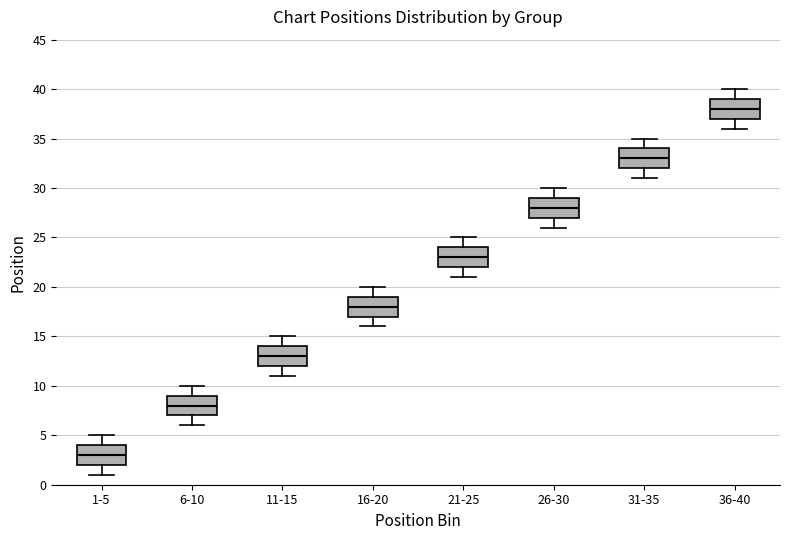

Reading left to right, transcribe this box plot: for each box, give where its median line is, the range the box spans, and where its two whiskers end, as read against the y-axis. The values are not printed on the chart, so give them approximately, as read against the axis.

1-5: median 3, box 2 to 4, whiskers 1 to 5
6-10: median 8, box 7 to 9, whiskers 6 to 10
11-15: median 13, box 12 to 14, whiskers 11 to 15
16-20: median 18, box 17 to 19, whiskers 16 to 20
21-25: median 23, box 22 to 24, whiskers 21 to 25
26-30: median 28, box 27 to 29, whiskers 26 to 30
31-35: median 33, box 32 to 34, whiskers 31 to 35
36-40: median 38, box 37 to 39, whiskers 36 to 40